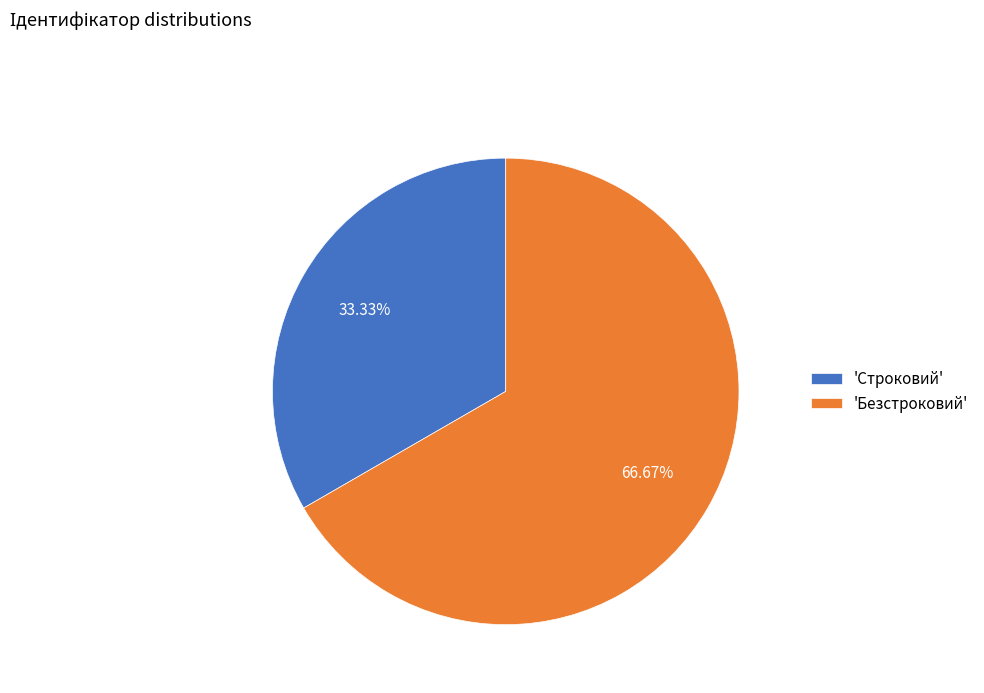

Do 'Строковий' and 'Безстроковий' together represent more than half of the pie?

Yes